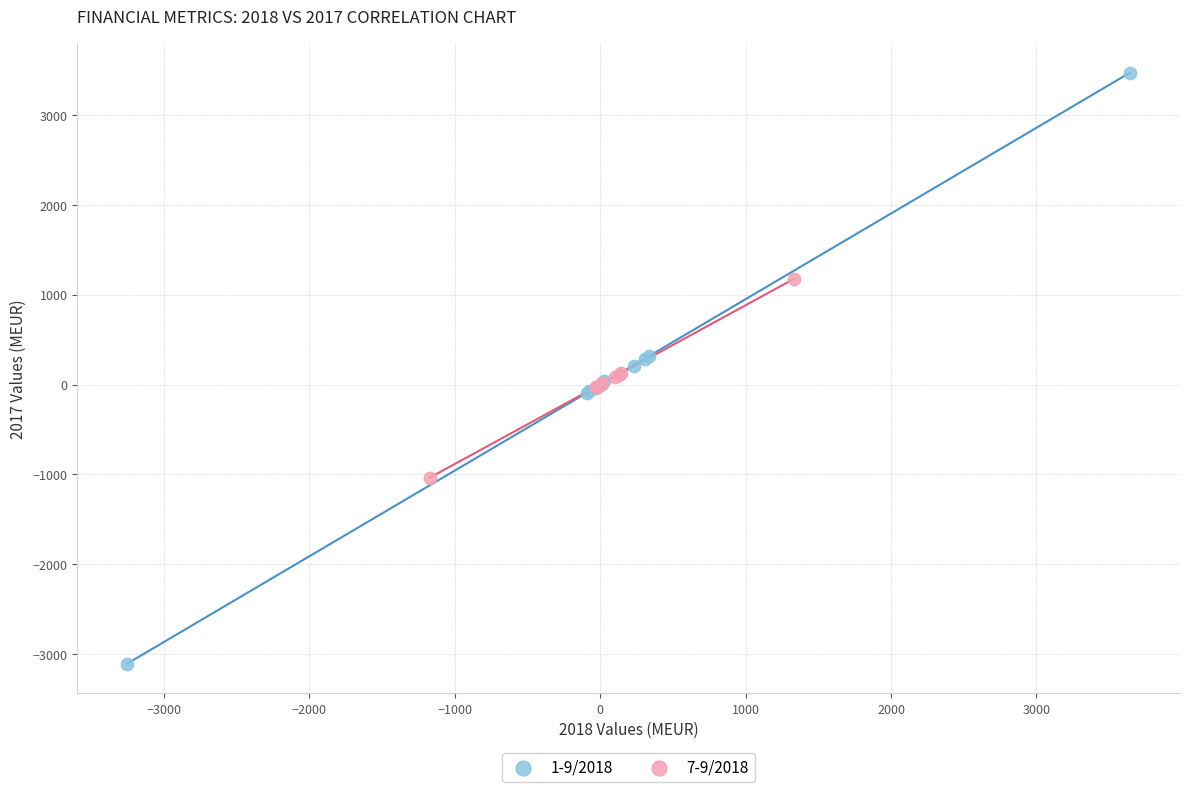

Which series contains the highest Y value?

1-9/2018